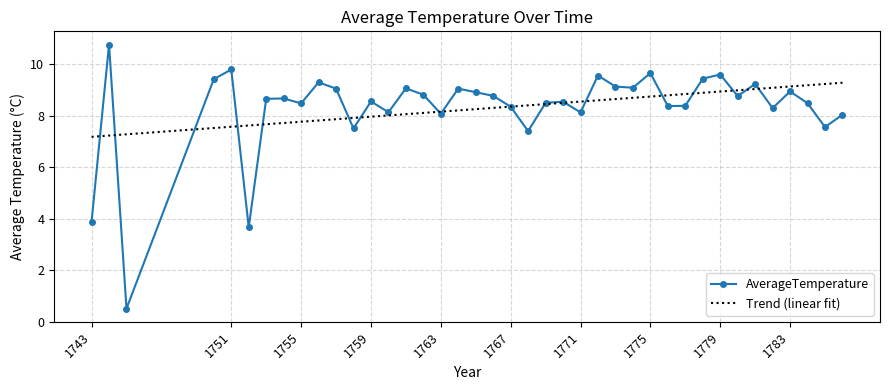

What are all the series names shown in the legend?

AverageTemperature, Trend (linear fit)